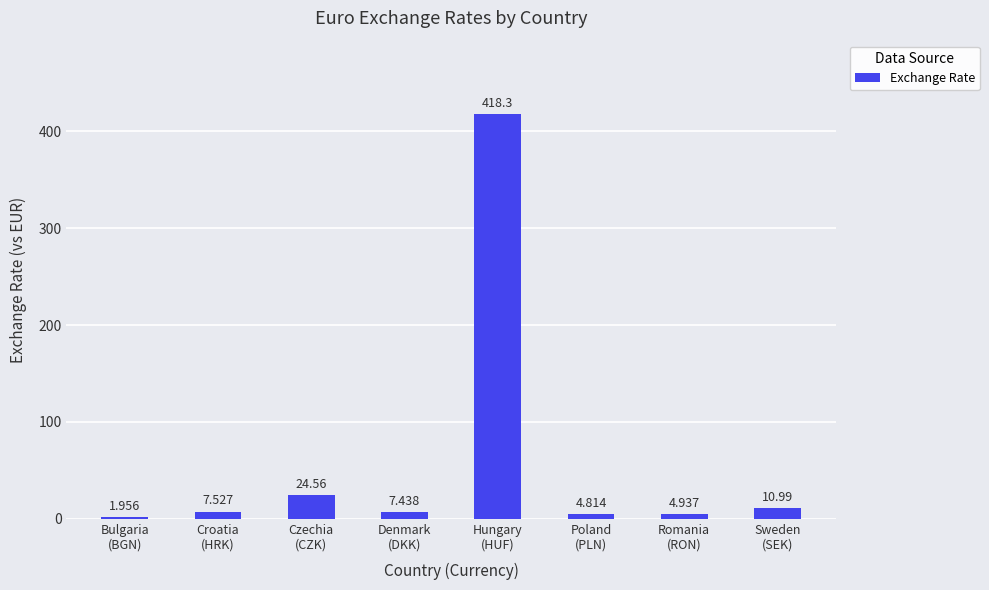

Which has a higher value, Poland
(PLN) or Romania
(RON)?

Romania
(RON)